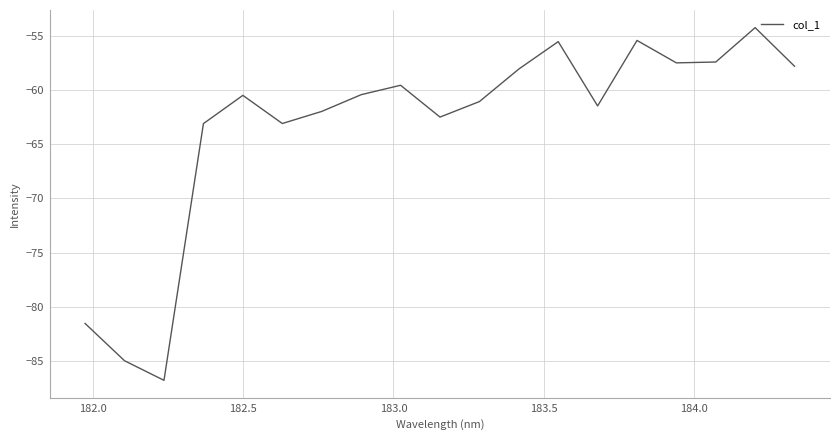

What is the difference between the maximum and minimum values?

32.6